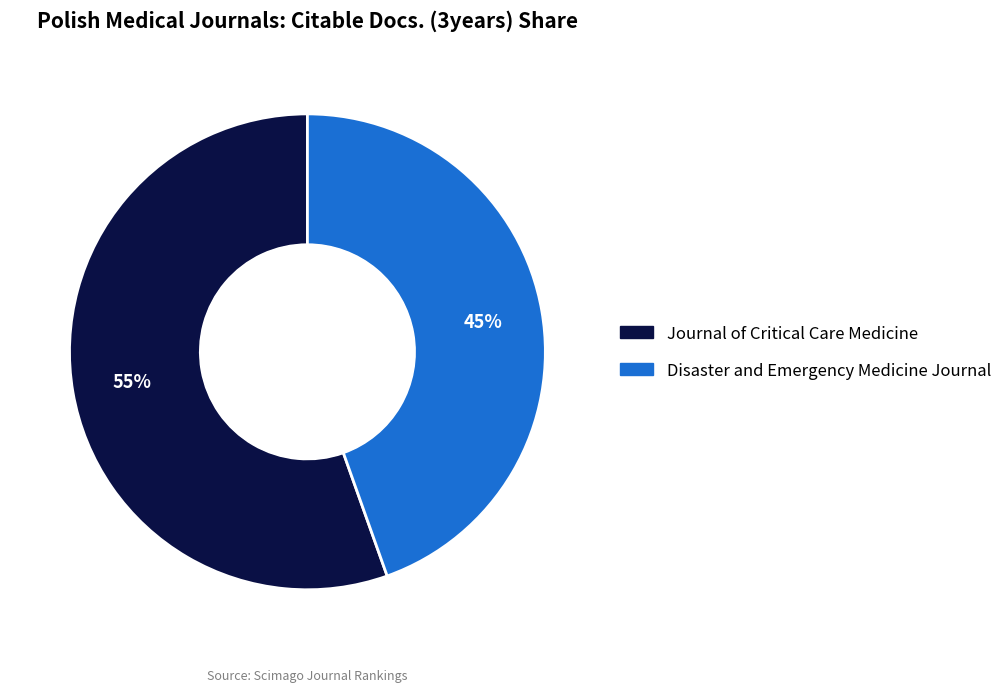

To the nearest percent, what percentage of the pie is Journal of Critical Care Medicine?

55%